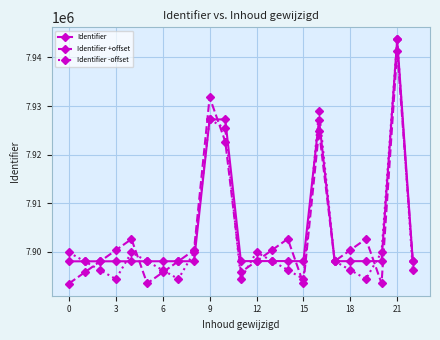

What is the maximum value for Identifier +offset?

7941424.3